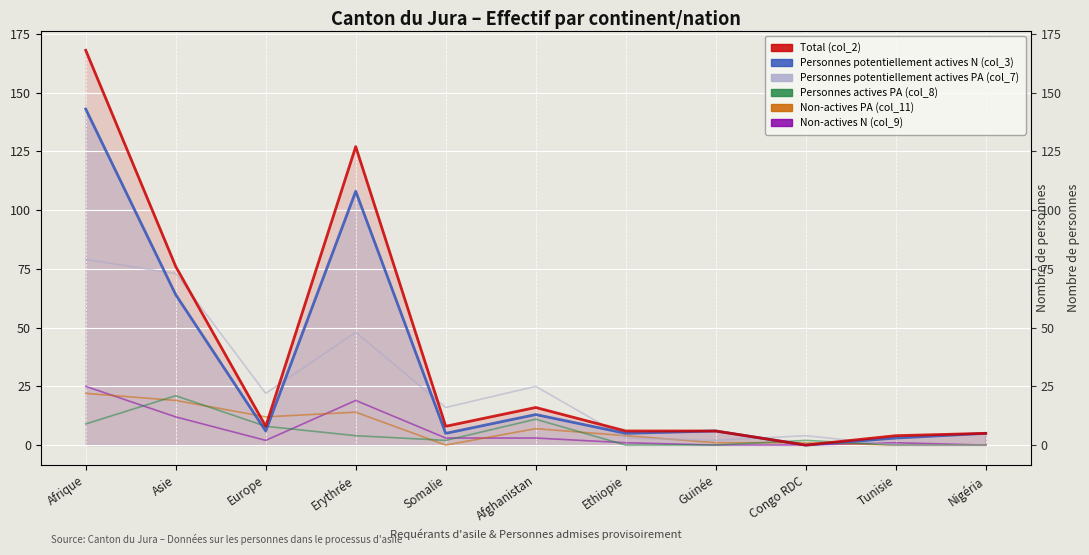

True or false: Personnes potentiellement actives N (col_3) has a value of 43 at Erythrée.

False